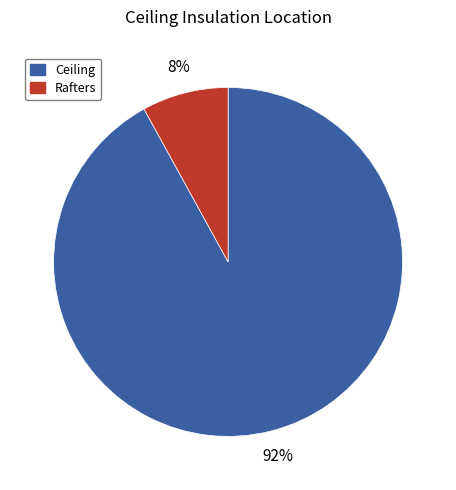

To the nearest percent, what is the difference between the largest and smallest slice percentages?

84%